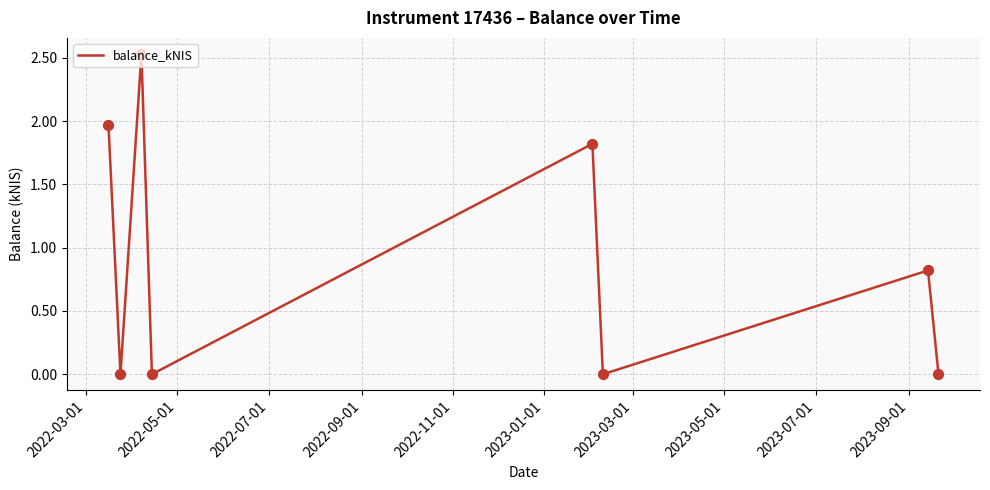

What is the sum of all values?

7.1